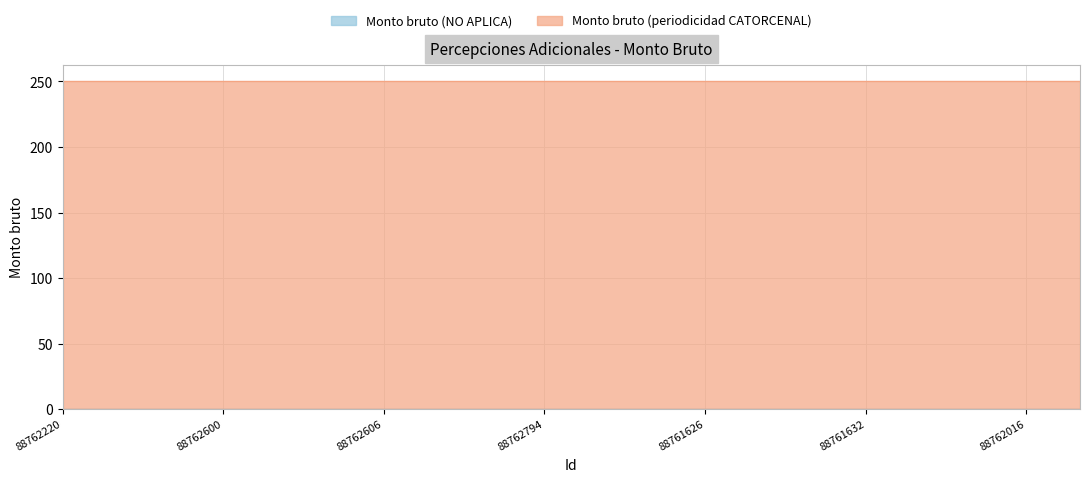

What is the greatest value displayed?

250